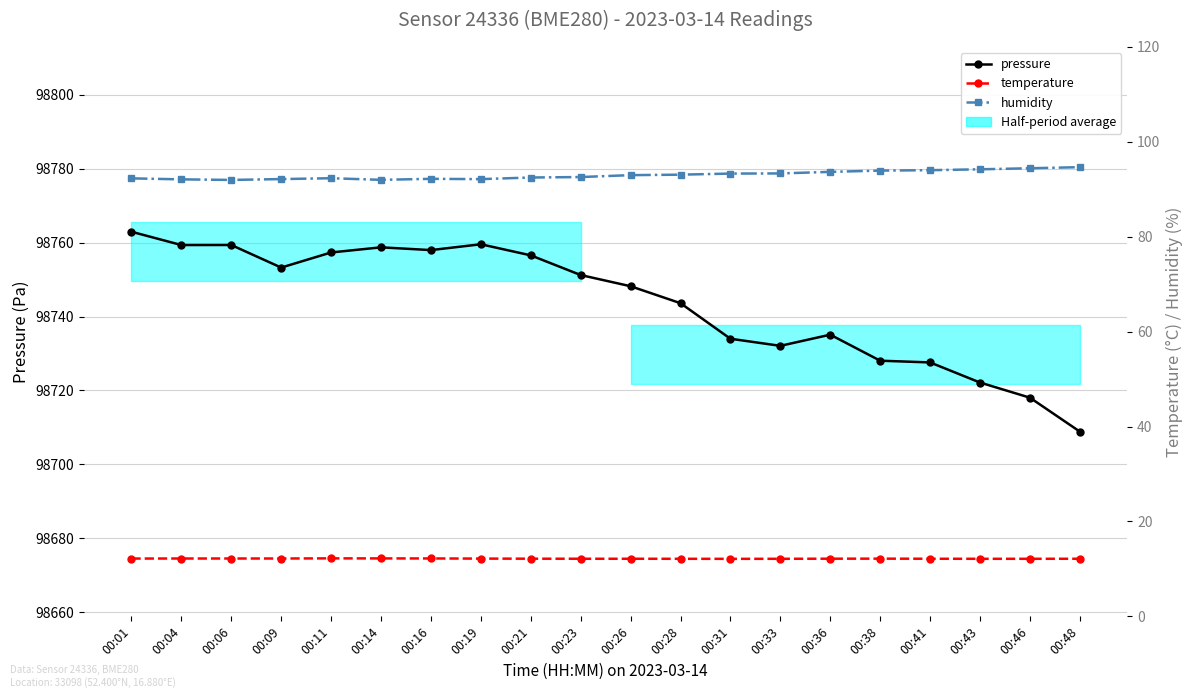

What is the average value of the pressure series?

98743.7